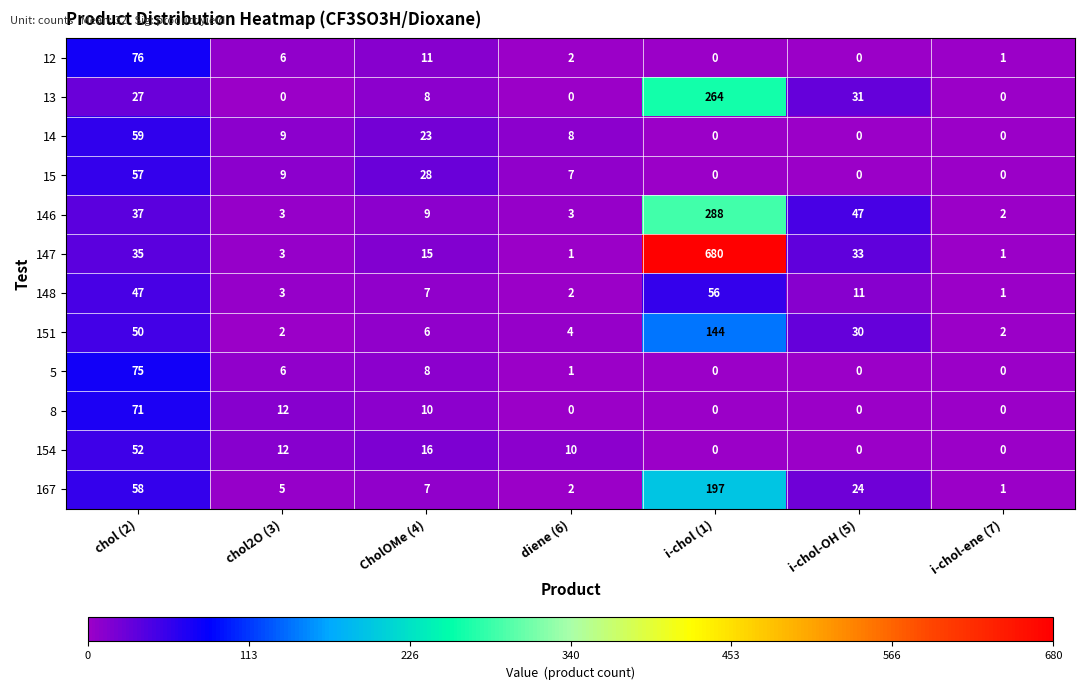

How many categories are shown in the chart?

7